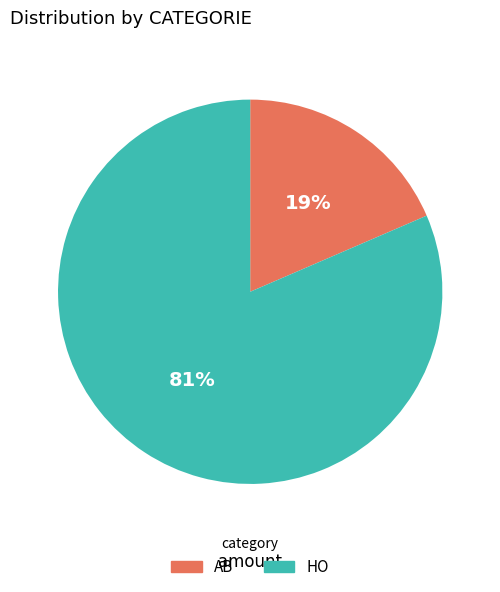

Rank the categories by value from lowest to highest.

AB, HO